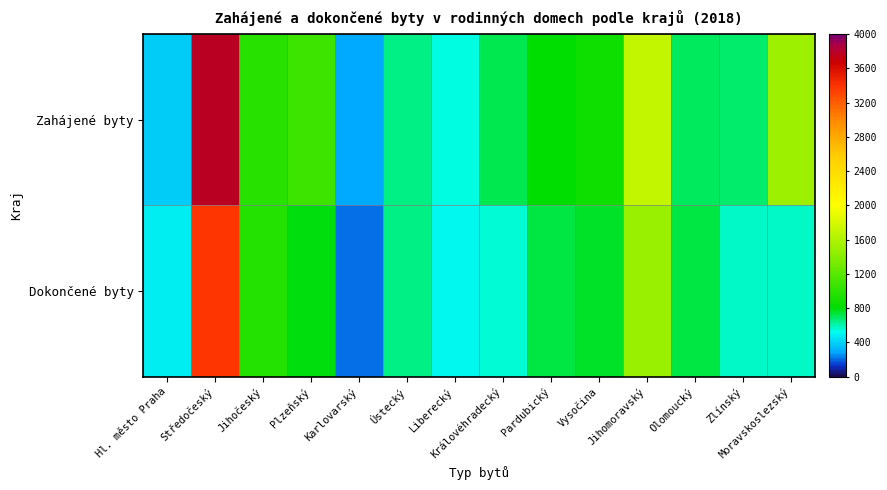

Reading left to right, transcribe all the data shown in this chart.

Zahájené byty: Hl. město Praha=375	Středočeský=3780	Jihočeský=976	Plzeňský=1068	Karlovarský=285	Ústecký=649	Liberecký=538	Královéhradecký=715	Pardubický=801	Vysočina=867	Jihomoravský=1691	Olomoucký=701	Zlínský=687	Moravskoslezský=1507
Dokončené byty: Hl. město Praha=483	Středočeský=3382	Jihočeský=960	Plzeňský=790	Karlovarský=204	Ústecký=650	Liberecký=511	Královéhradecký=555	Pardubický=723	Vysočina=752	Jihomoravský=1498	Olomoucký=730	Zlínský=568	Moravskoslezský=568